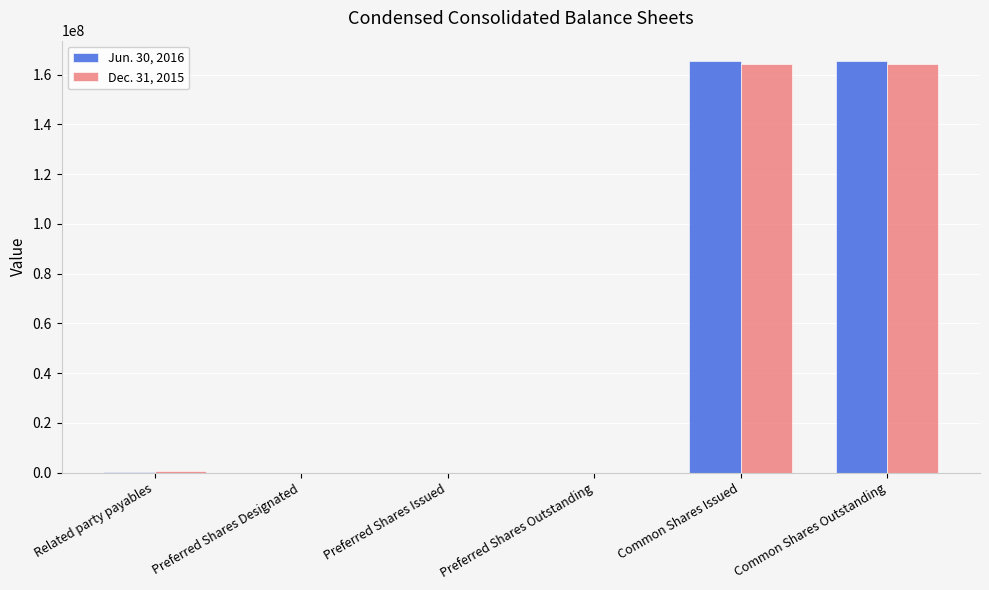

What is the total value across all series at Common Shares Outstanding?

329539002